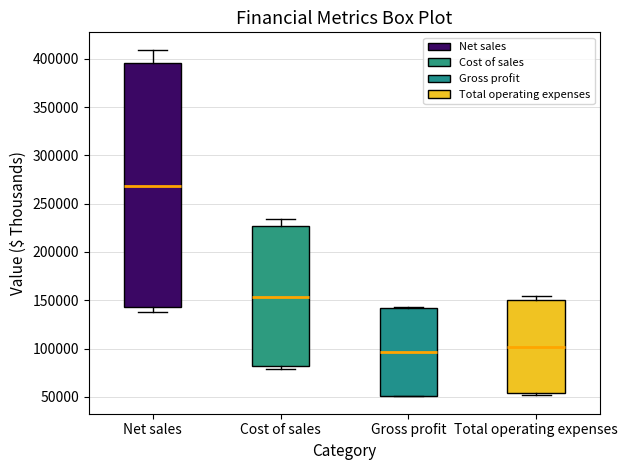

Where is the upper edge of the box for Net sales on the y-axis? The values are not printed on the chart, so give them approximately, as read against the axis.

395000